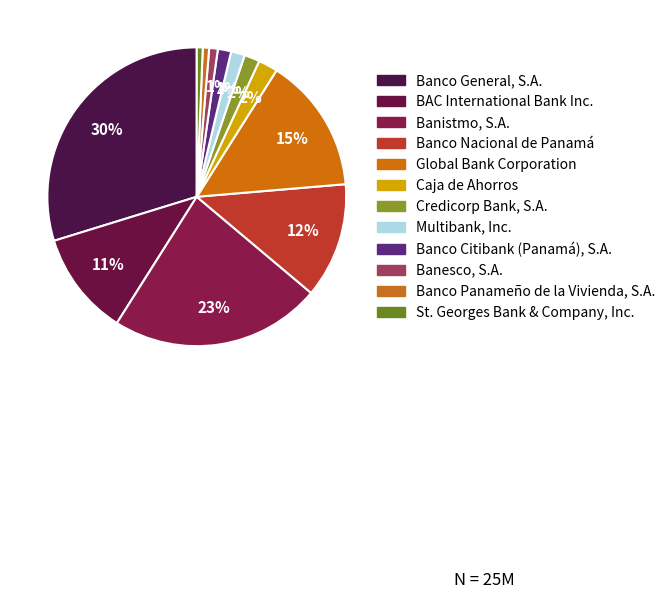

To the nearest percent, what percentage of the pie is Banesco, S.A.?

1%